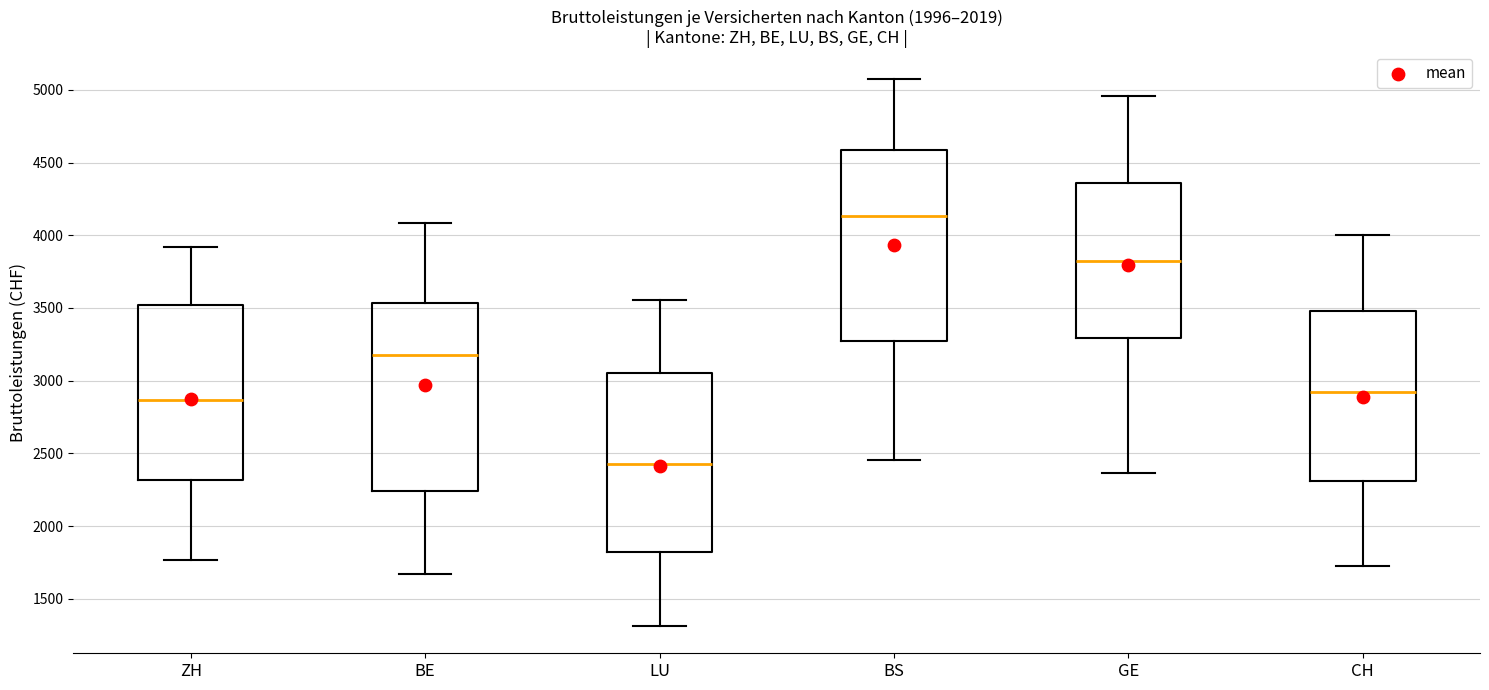

Where is the upper edge of the box for GE on the y-axis? The values are not printed on the chart, so give them approximately, as read against the axis.

4350